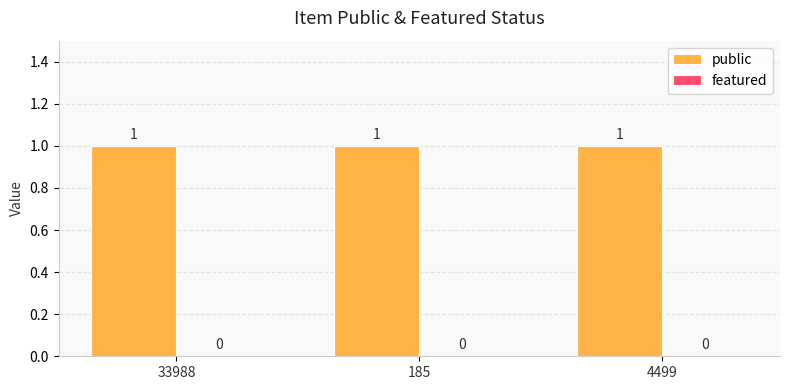

Reading right to left, extract all data points from this chart.

public: 4499=1	185=1	33988=1
featured: 4499=0	185=0	33988=0